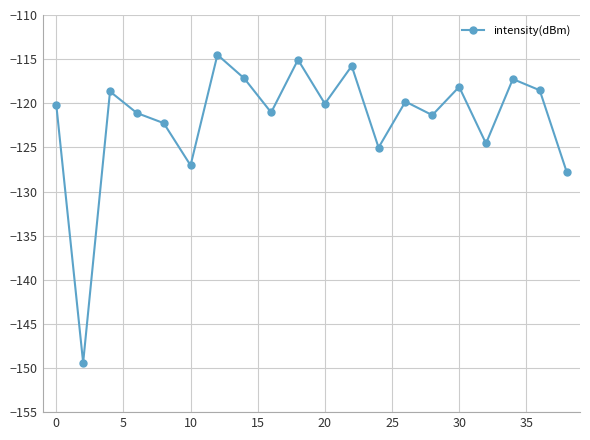

How many interior local peaks (higher than both neighbors) does the data have?

7